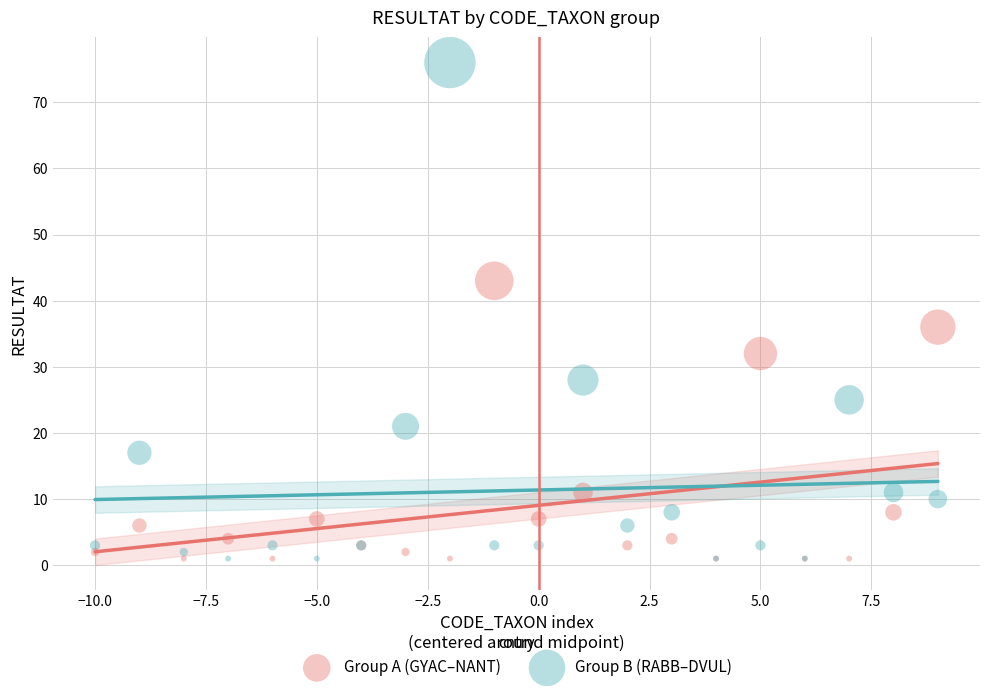

Which series contains the highest Y value?

Group B (RABB–DVUL)